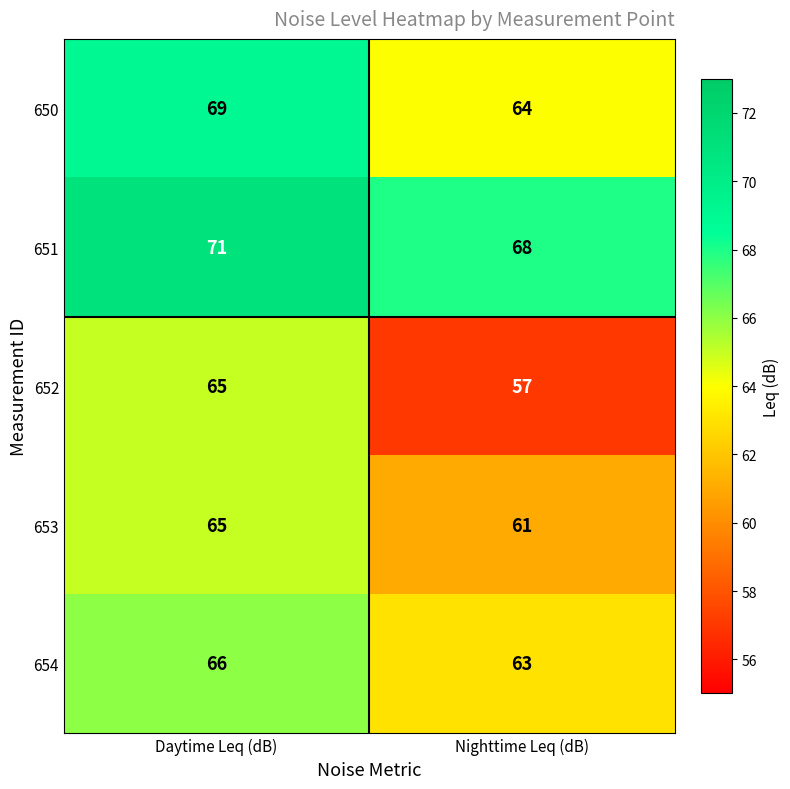

True or false: 652 has a value of 17 at Nighttime Leq (dB).

False